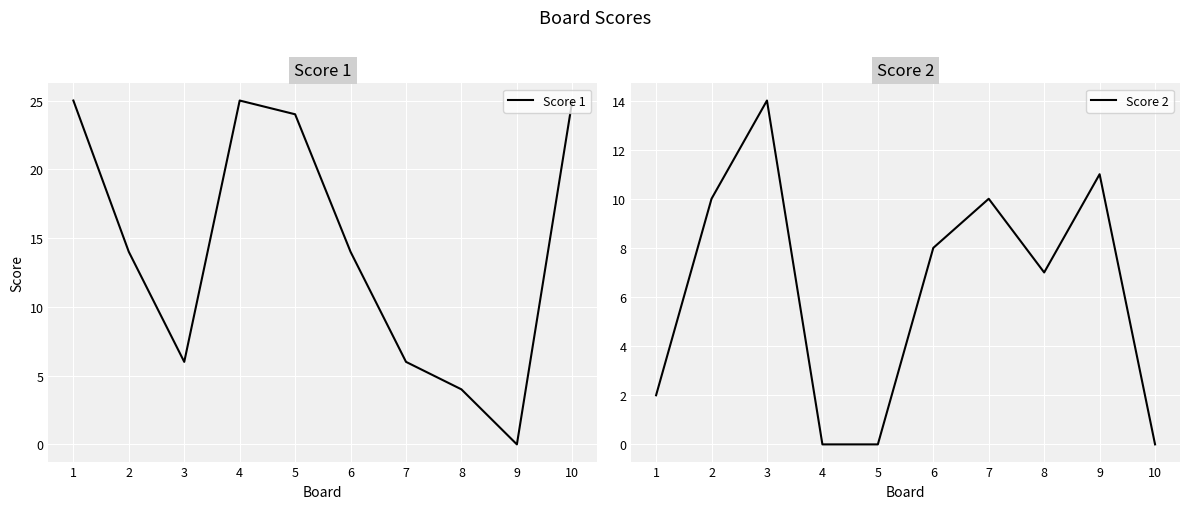

How many data points in Score 2 are less than 8?

5